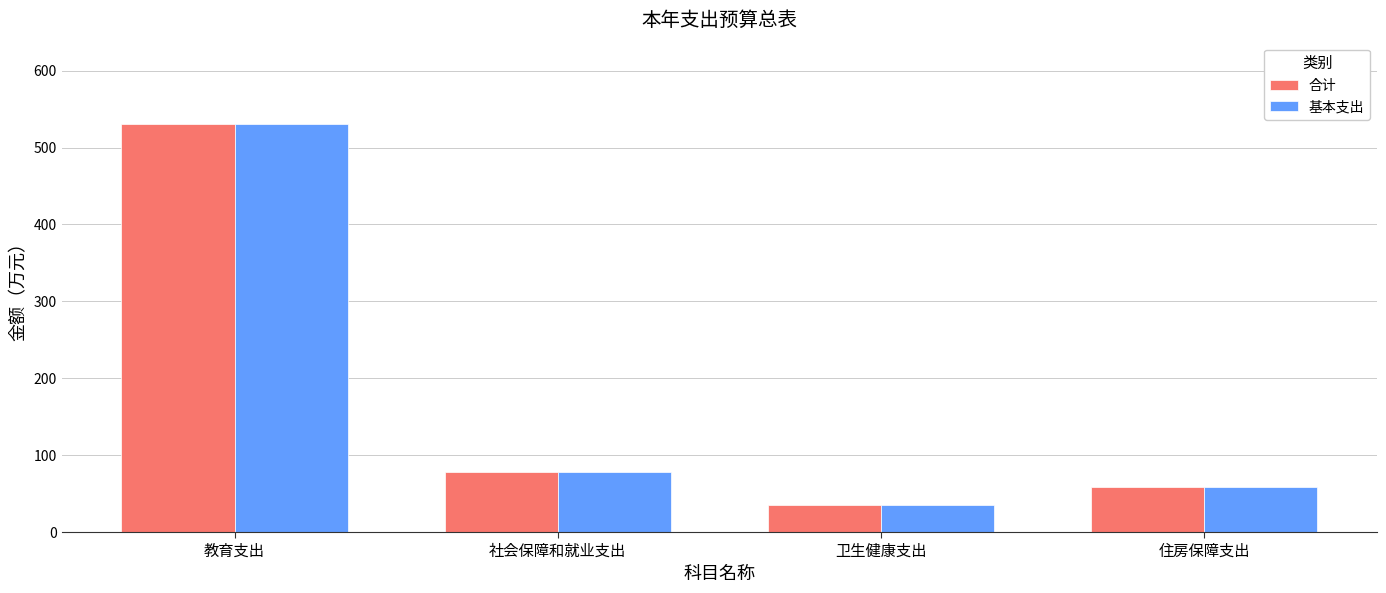

True or false: 合计 has a value of 58.5 at 住房保障支出.

True